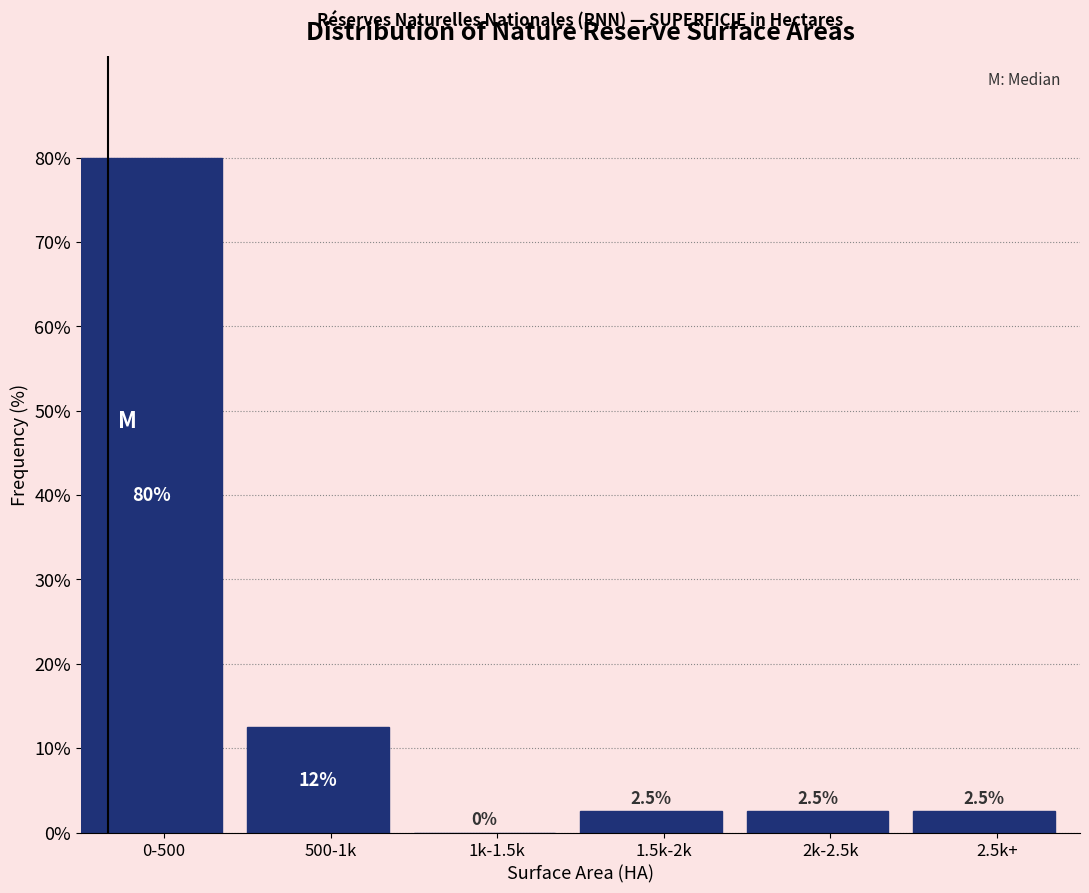

Reading left to right, transcribe all the data shown in this chart.

0-500=80.0	500-1k=12.5	1k-1.5k=0.0	1.5k-2k=2.5	2k-2.5k=2.5	2.5k+=2.5